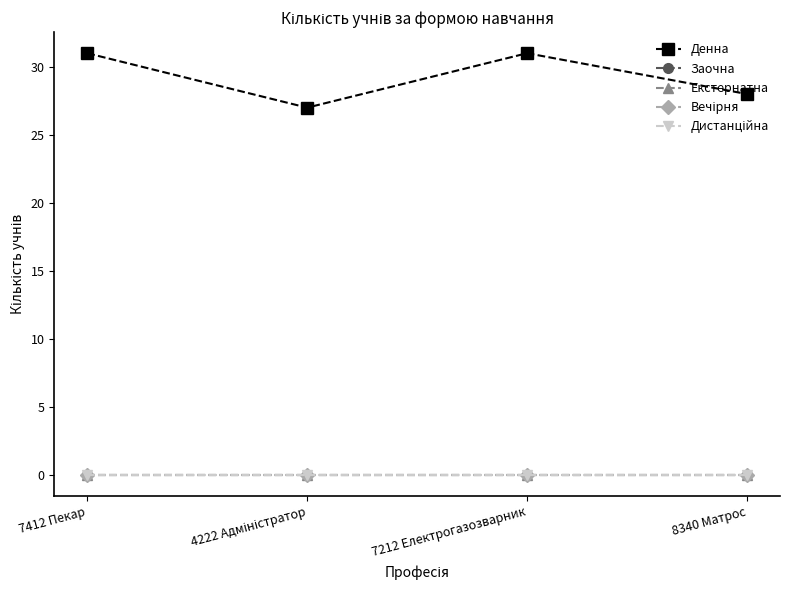

Which series has the largest total across all categories?

Денна